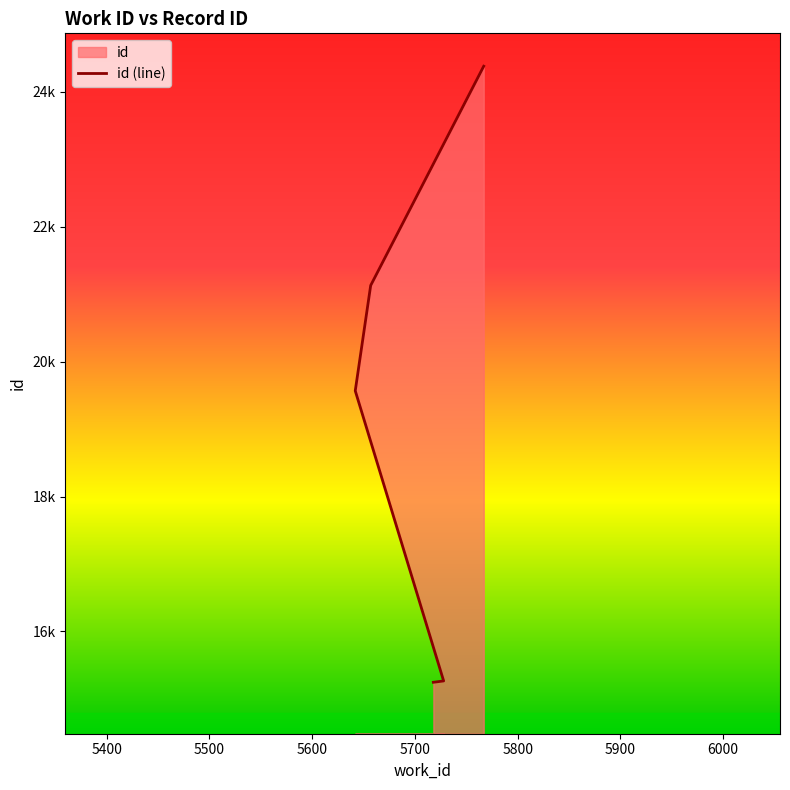

Is it true that the value at 5642 is 33835?

False